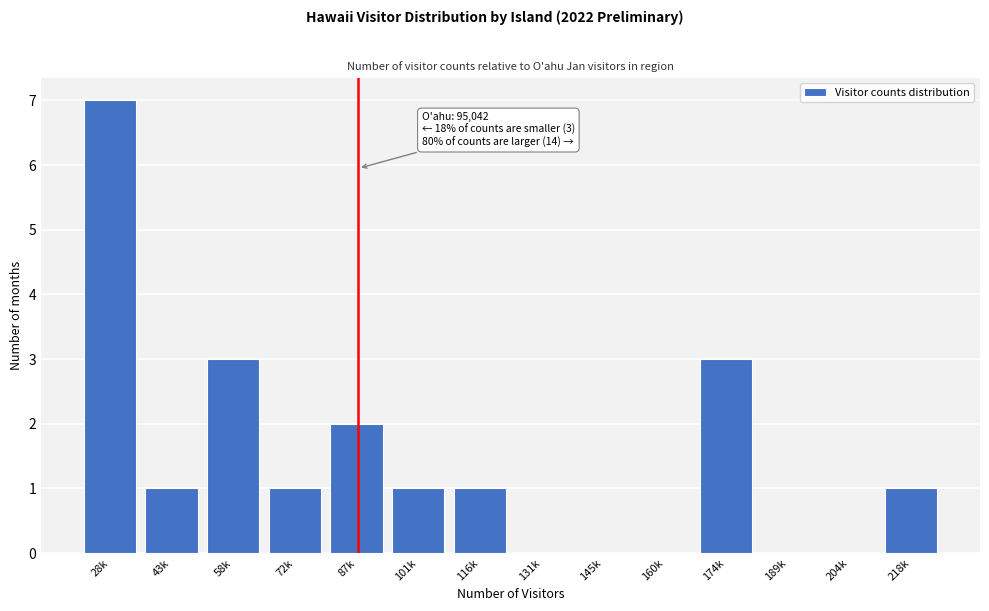

Reading right to left, what are all the values shown in this chart?

218k=1	204k=0	189k=0	174k=3	160k=0	145k=0	131k=0	116k=1	101k=1	87k=2	72k=1	58k=3	43k=1	28k=7